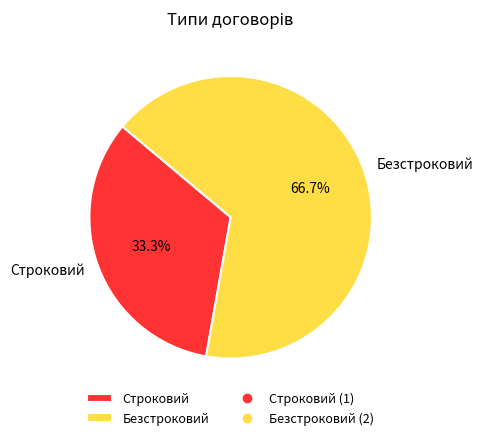

Do Безстроковий and Строковий together represent more than half of the pie?

Yes